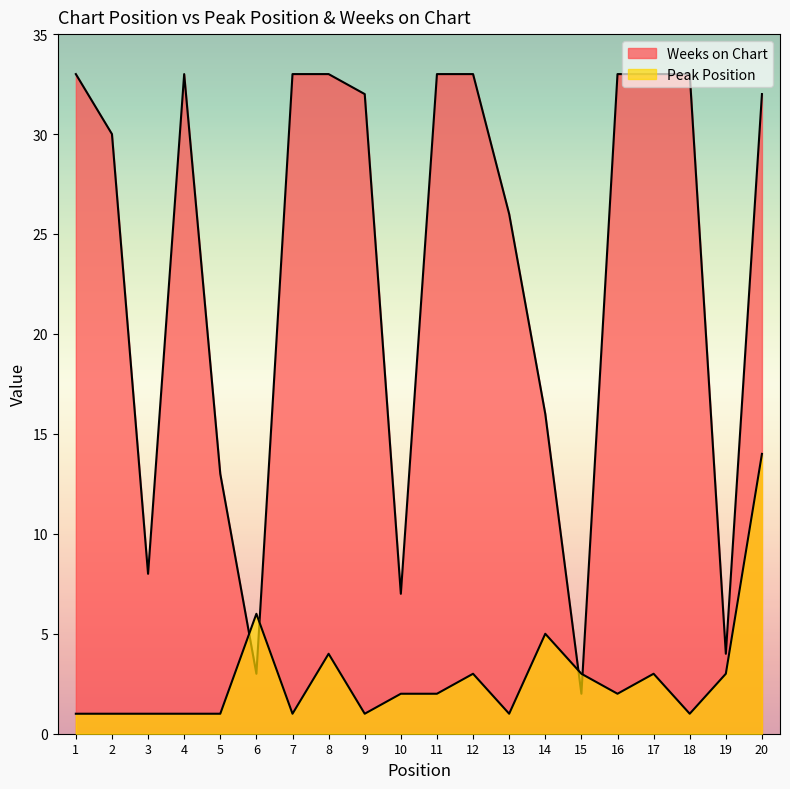

At which label does Weeks on Chart reach its peak?

1